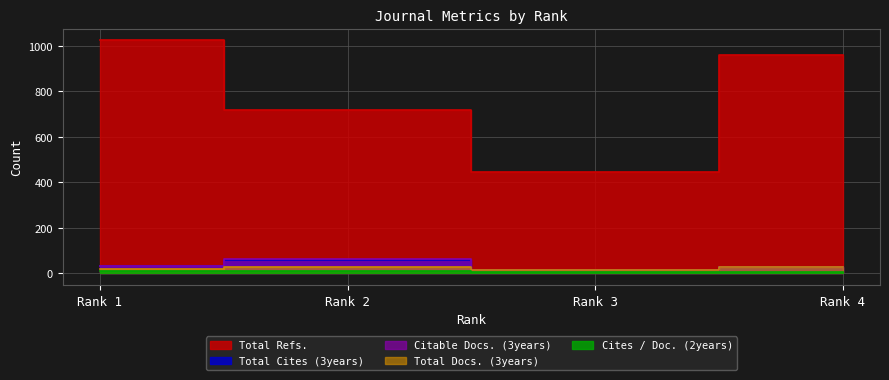

Does the chart have visible grid lines?

Yes